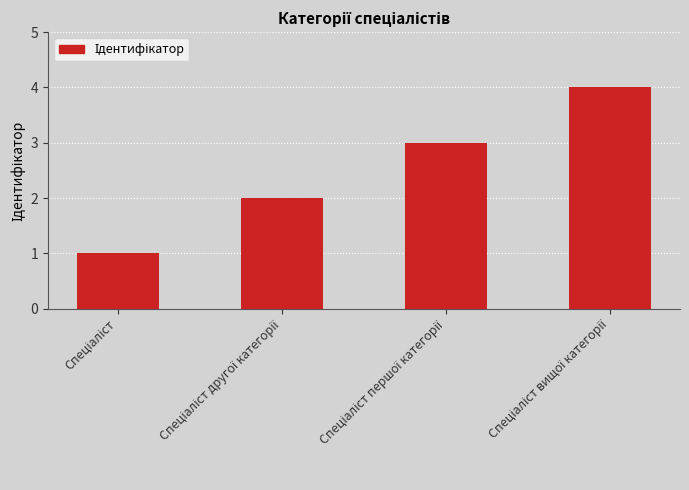

What is the sum of all values?

10